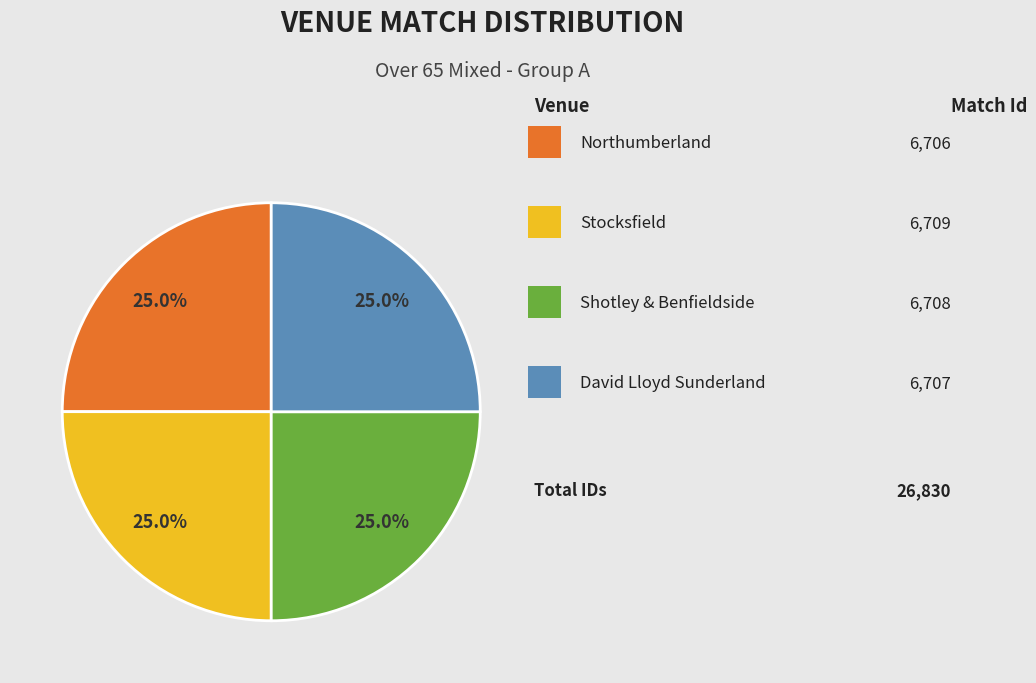

Is there any slice that represents more than half of the pie?

No